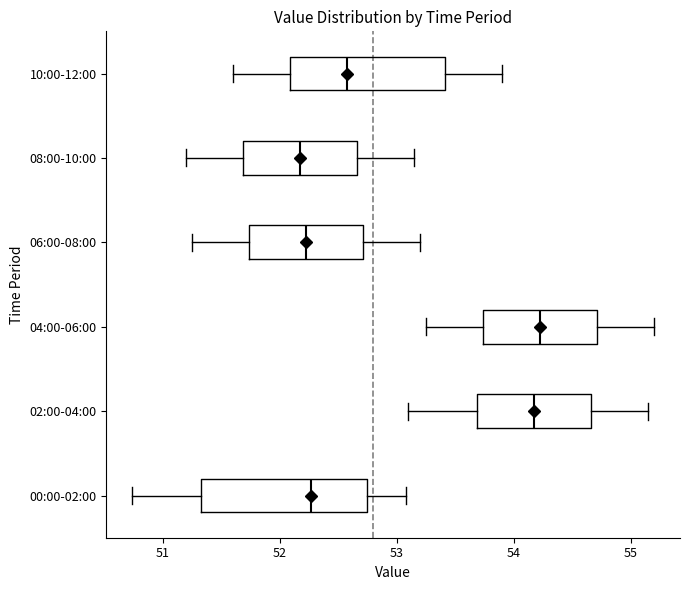

Reading bottom to top, transcribe this box plot: for each box, give where its median line is, the range the box spans, and where its two whiskers end, as read against the x-axis. The values are not printed on the chart, so give them approximately, as read against the axis.

00:00-02:00: median 52.3, box 51.3 to 52.7, whiskers 50.7 to 53.1
02:00-04:00: median 54.2, box 53.7 to 54.7, whiskers 53.1 to 55.2
04:00-06:00: median 54.2, box 53.7 to 54.7, whiskers 53.3 to 55.2
06:00-08:00: median 52.2, box 51.7 to 52.7, whiskers 51.3 to 53.2
08:00-10:00: median 52.2, box 51.7 to 52.7, whiskers 51.2 to 53.2
10:00-12:00: median 52.6, box 52.1 to 53.4, whiskers 51.6 to 53.9